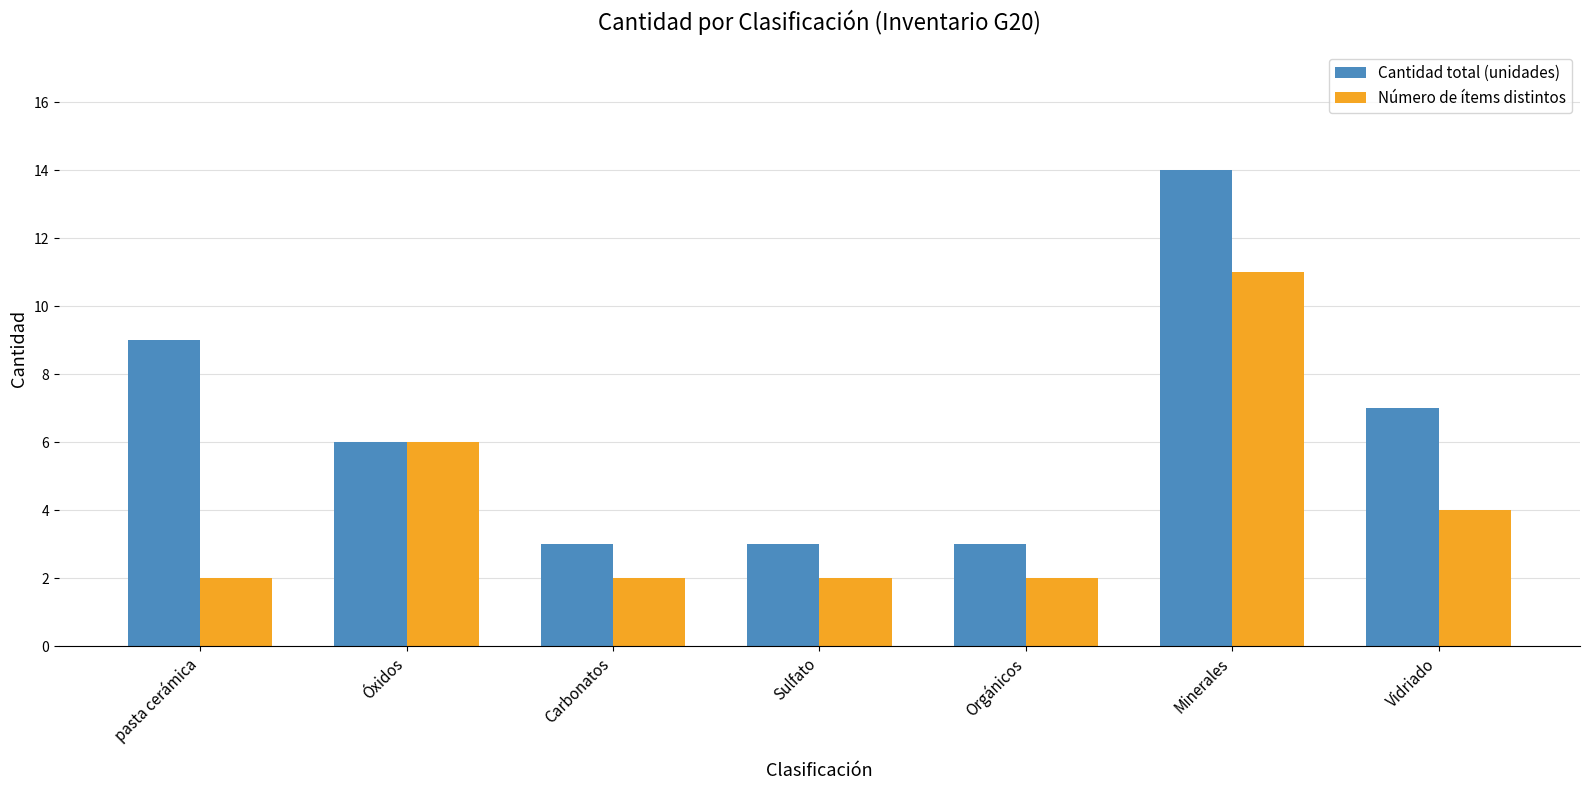

What is the minimum value shown in the chart?

2